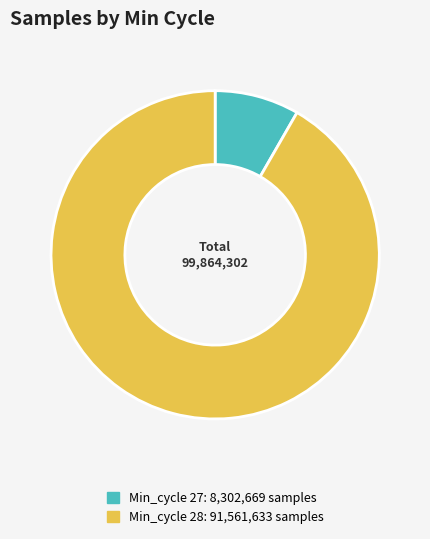

Is there any slice that represents more than half of the pie?

Yes